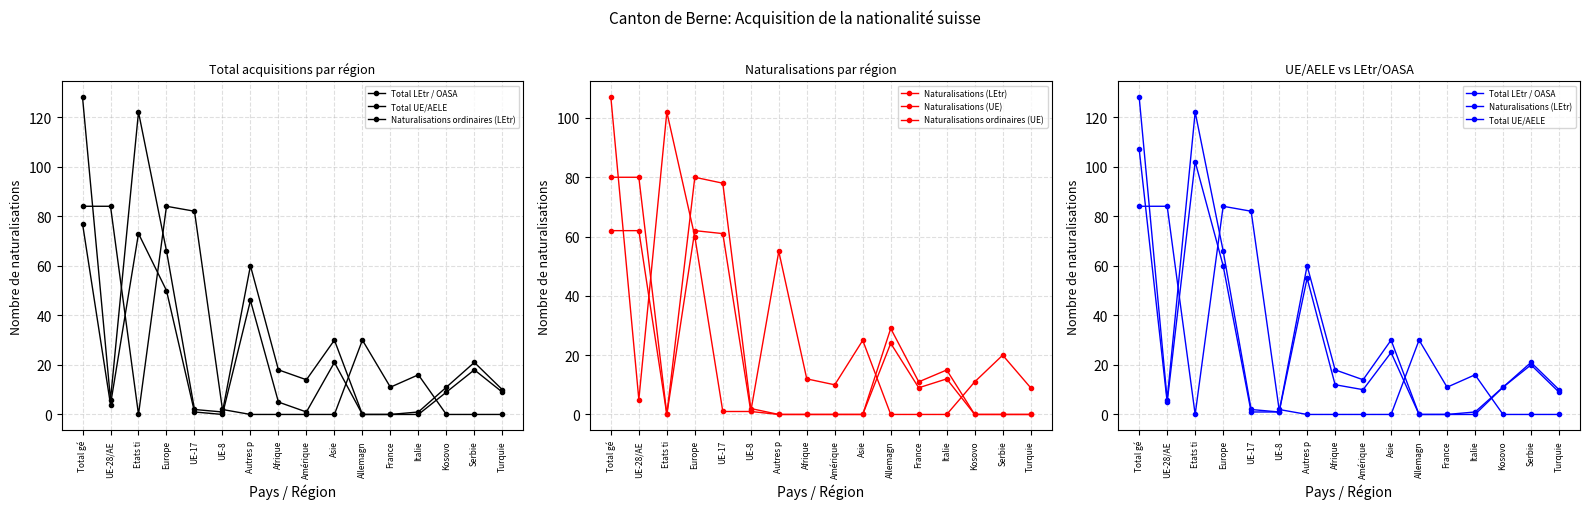

What is the label of the 14th point from the right?

Etats ti